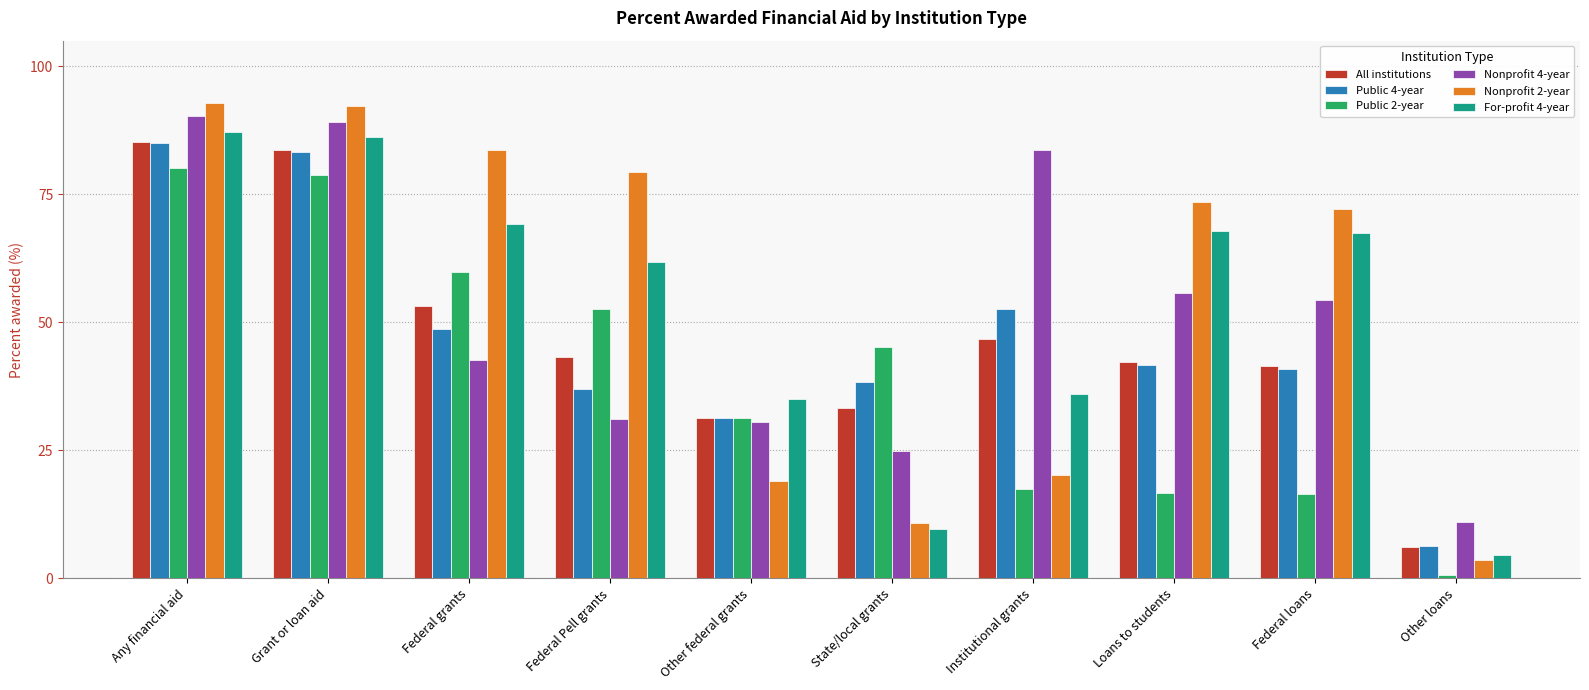

Which series has the widest spread of values?

Nonprofit 2-year